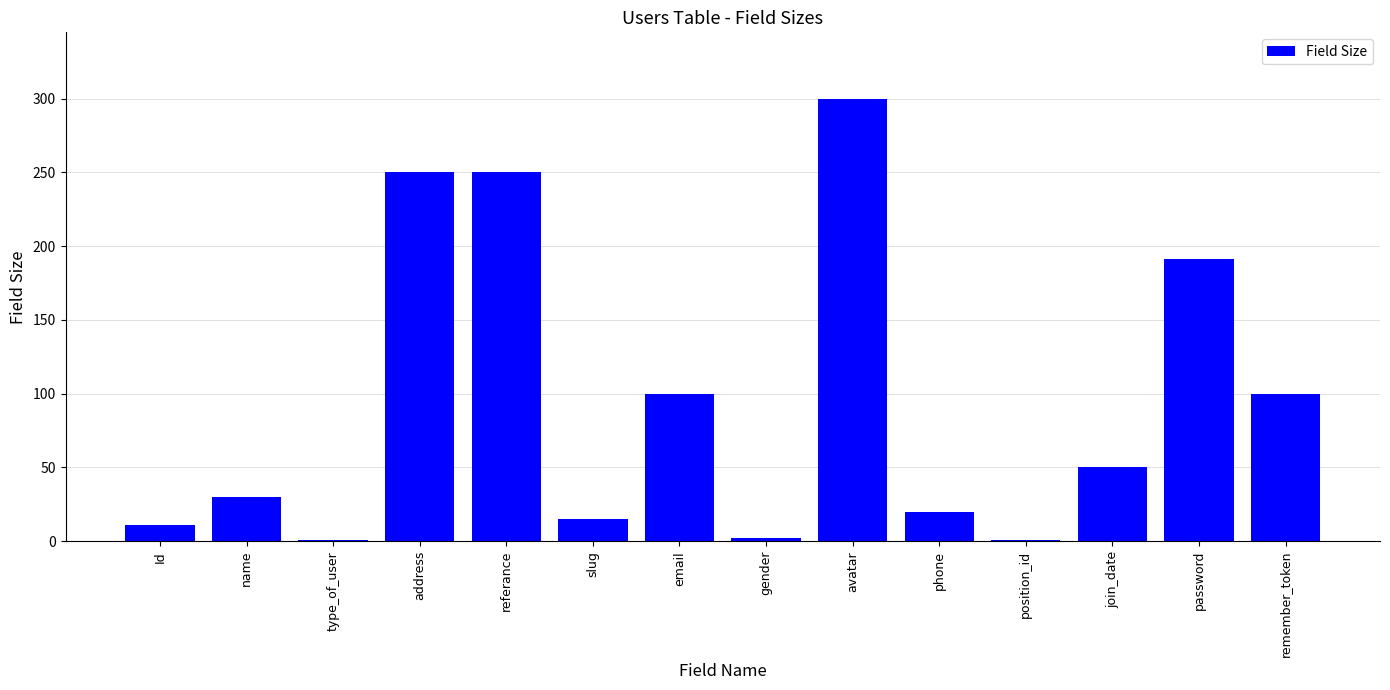

Is it true that the value at join_date is 67?

False